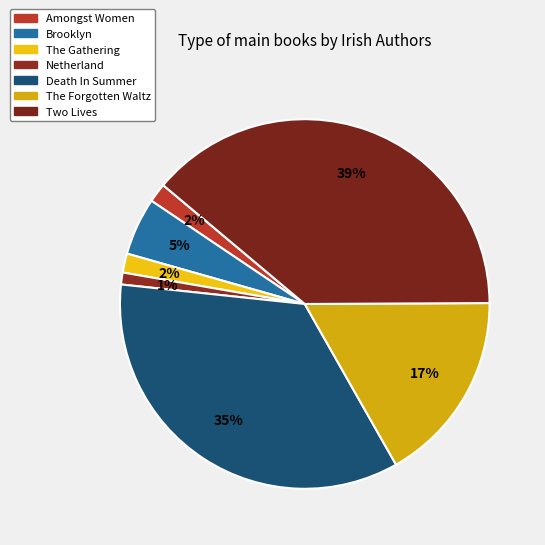

How many segments does this pie chart have?

7